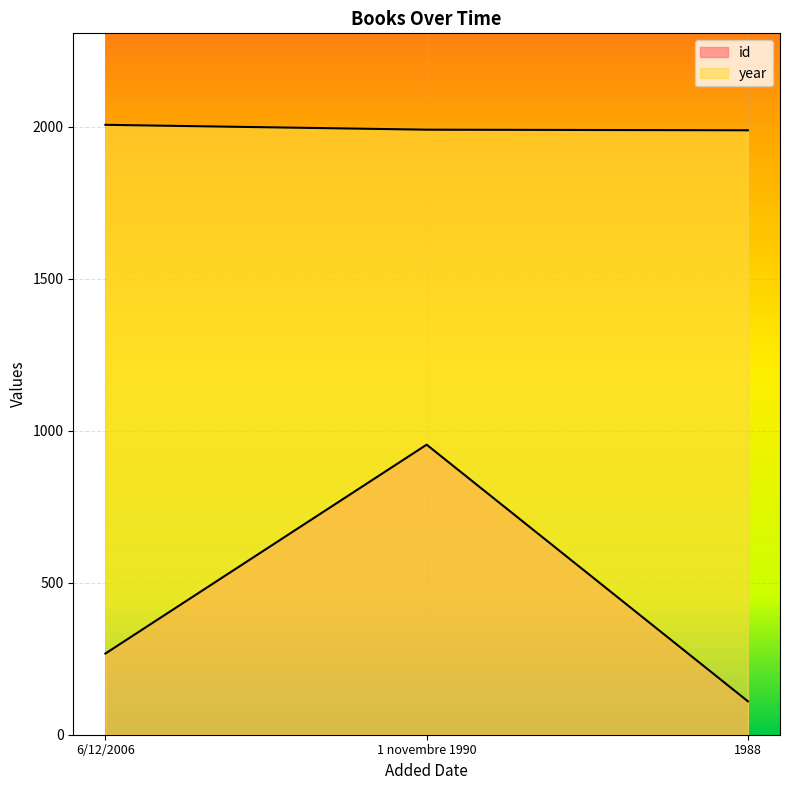

What value does the year series have at 1988, to the nearest 5?

1990